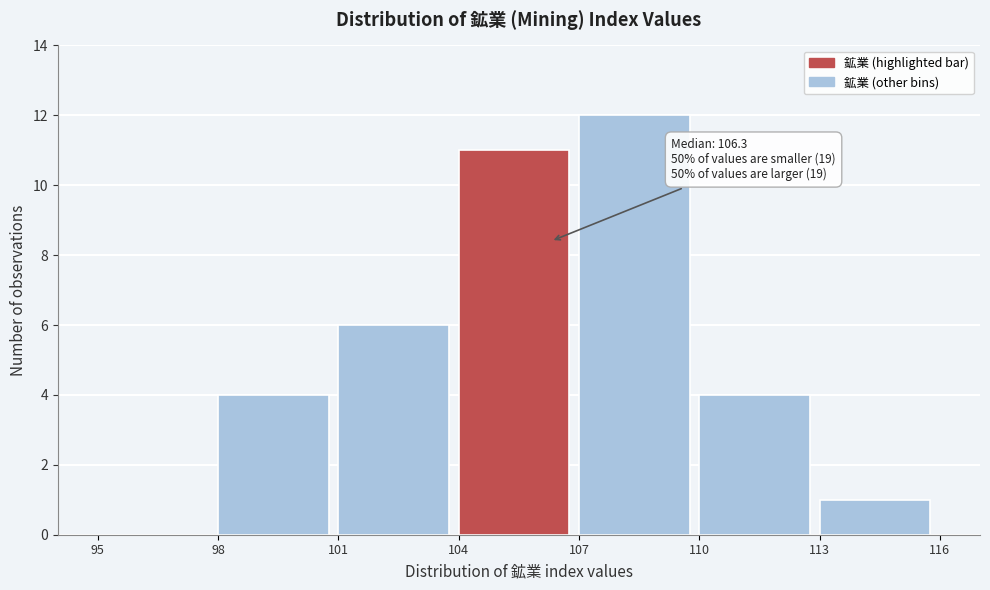

Which range on the x-axis has the tallest bar?

107 to 110